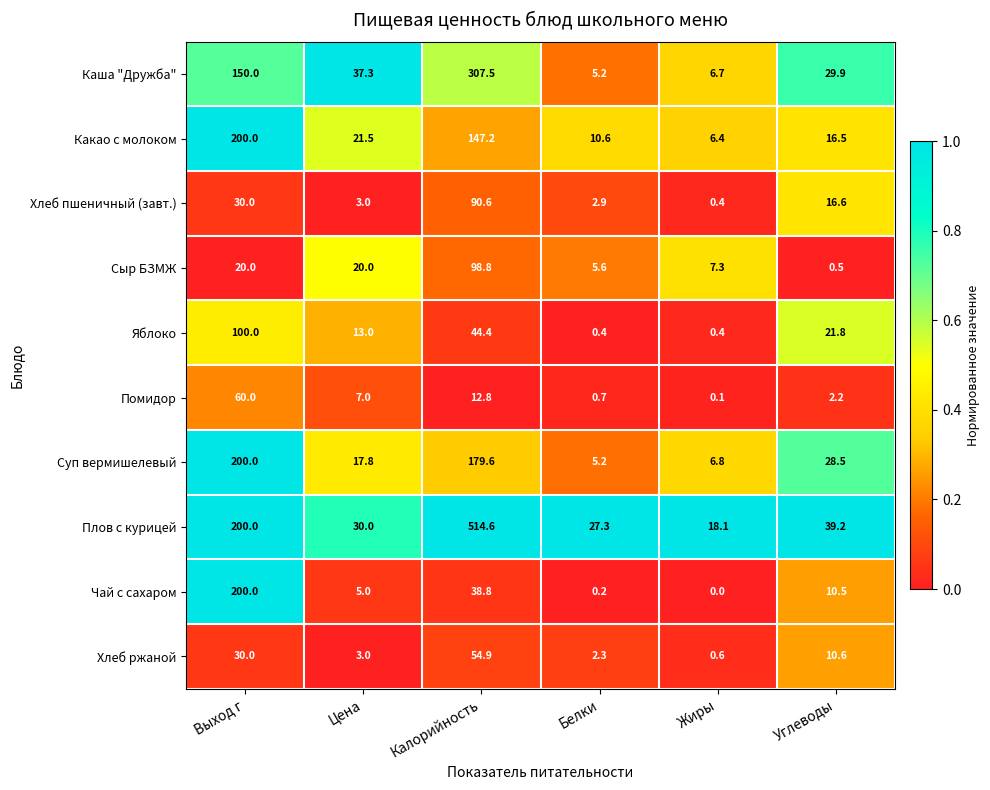

The value of Хлеб пшеничный (завт.) at Калорийность is 19.3. True or false?

False